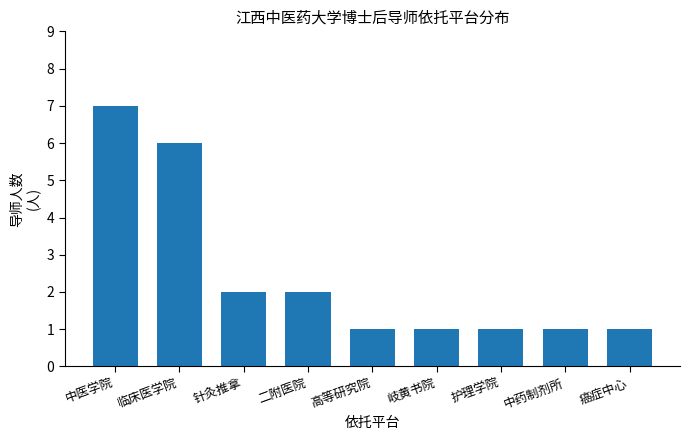

Reading left to right, transcribe all the data shown in this chart.

7	6	2	2	1	1	1	1	1